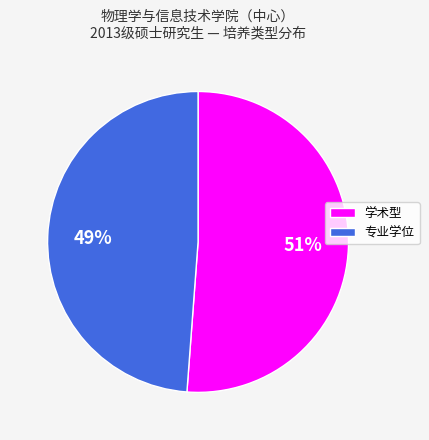

Which has a higher value, 专业学位 or 学术型?

学术型